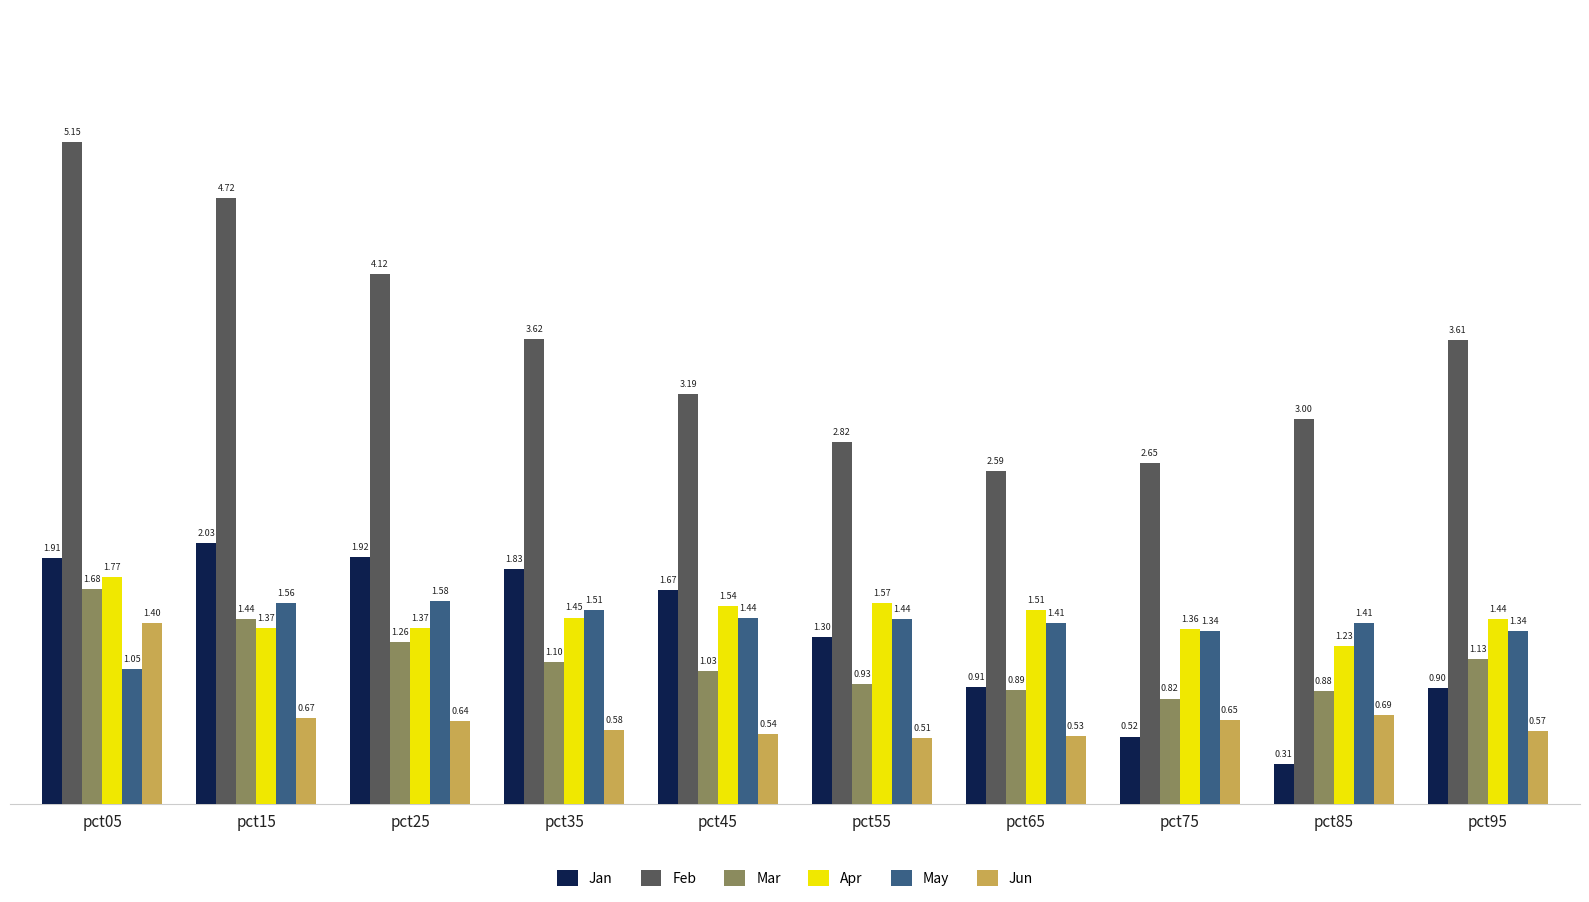

What is the sum of all Feb values?

35.5